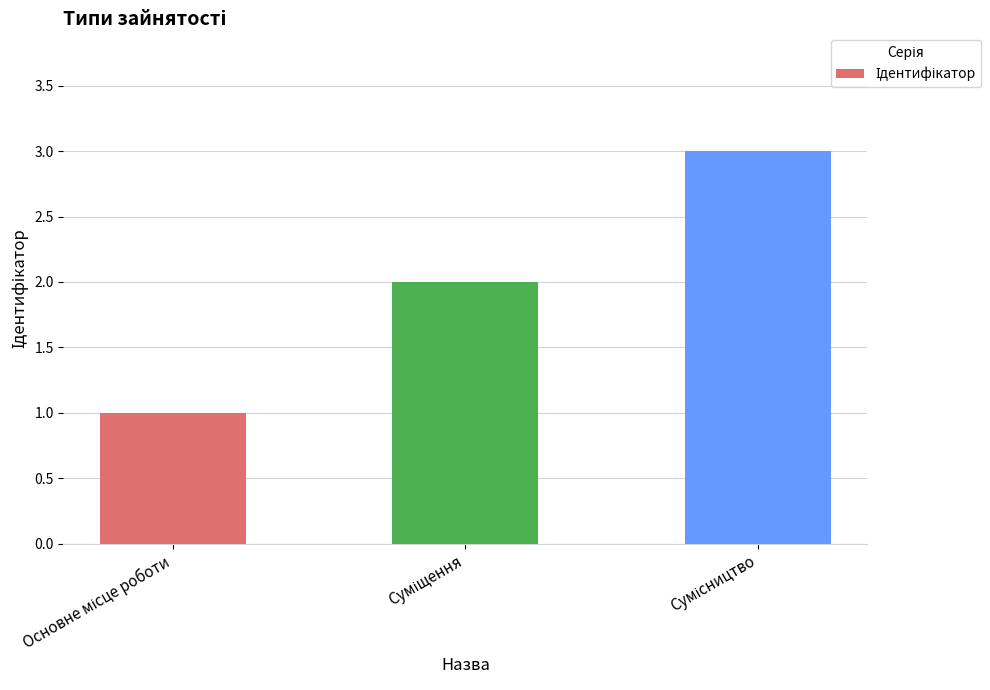

What is the maximum value shown in the chart?

3